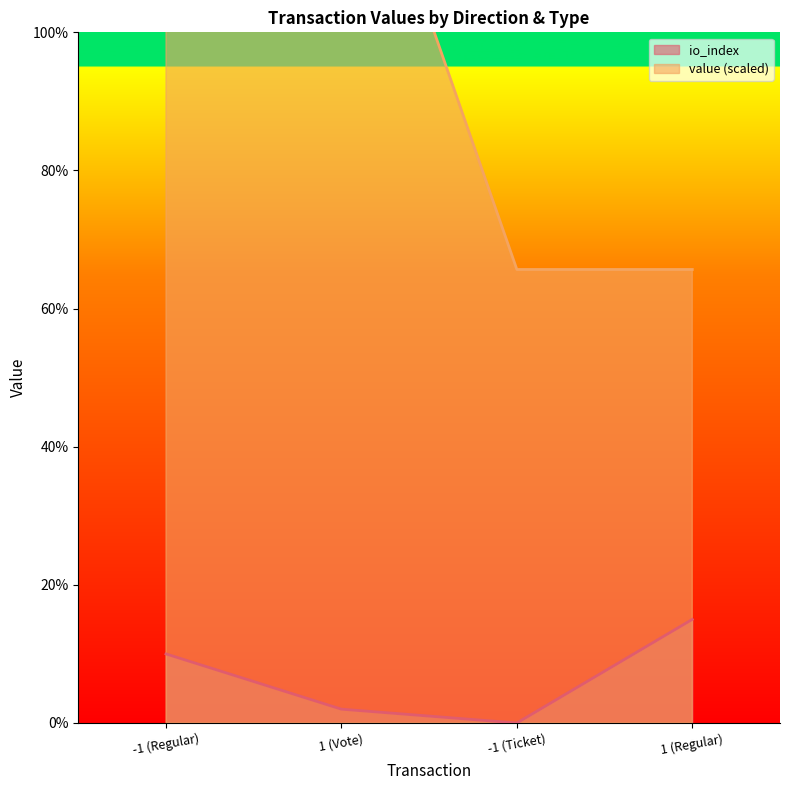

How many categories are shown in the chart?

4